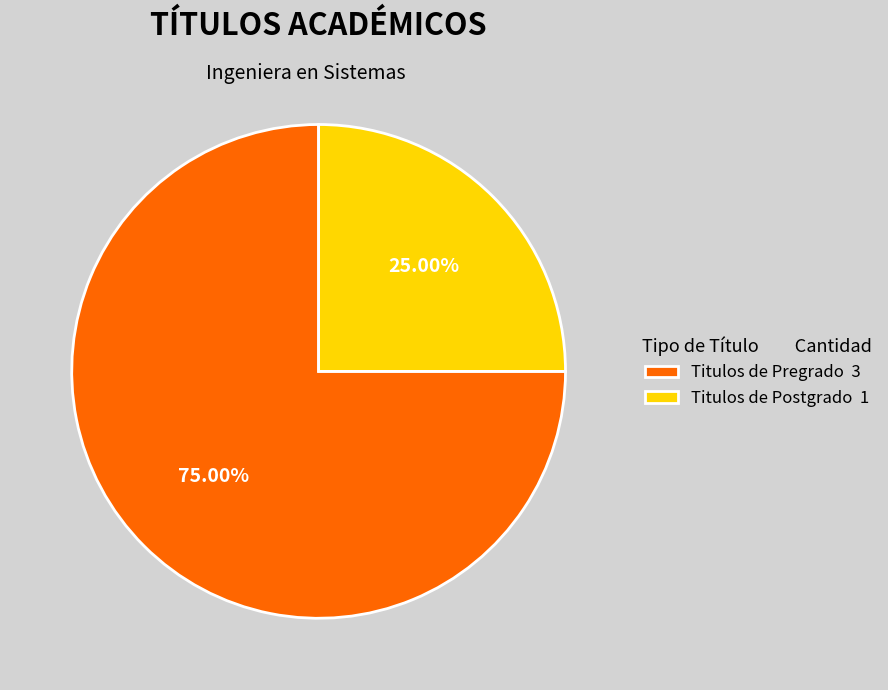

Which category has the biggest portion of the pie?

Titulos de Pregrado 3